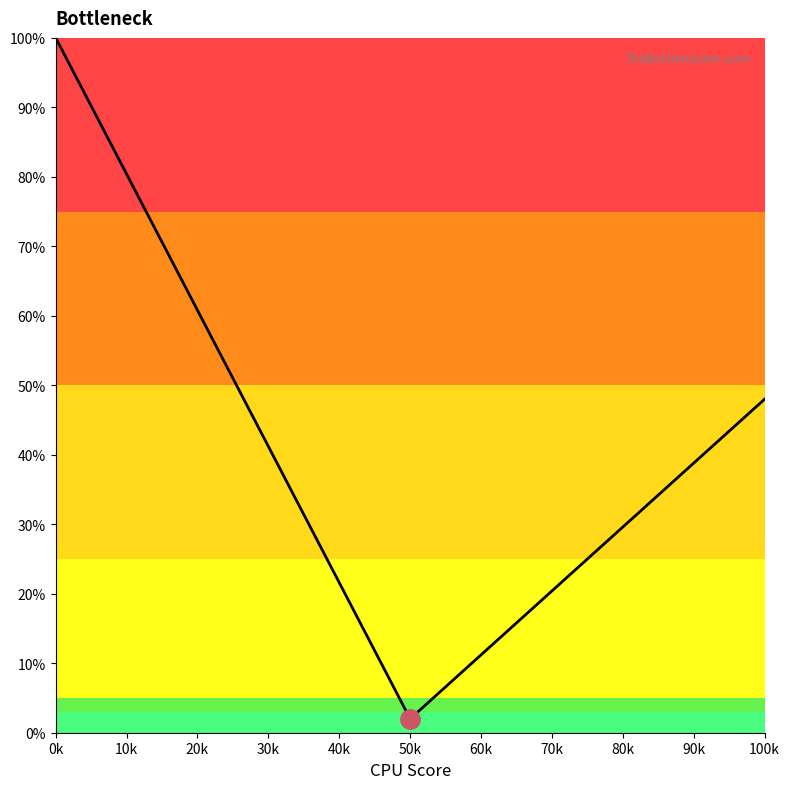

How many lines are shown in the chart?

1